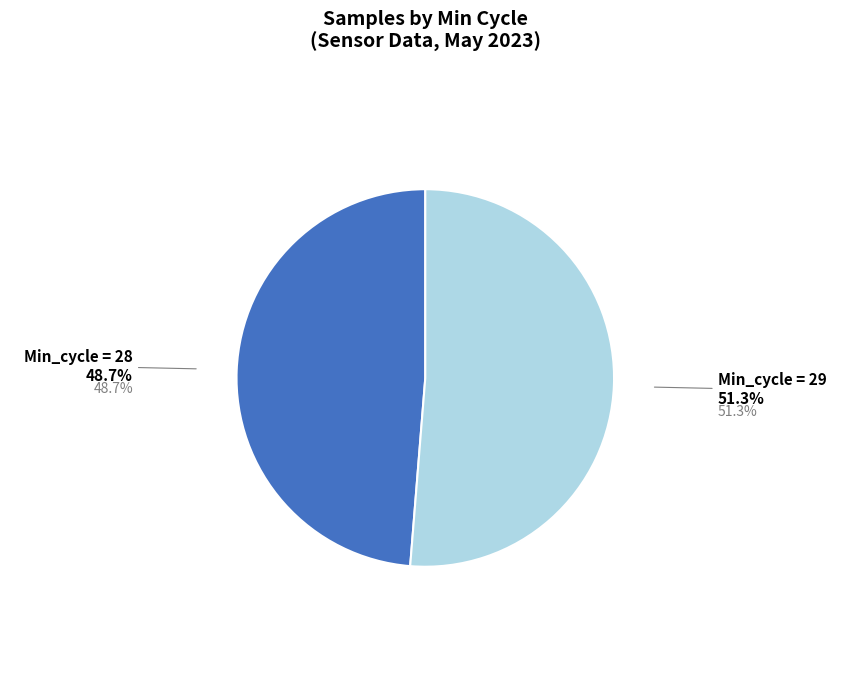

Is there any slice that represents more than half of the pie?

Yes